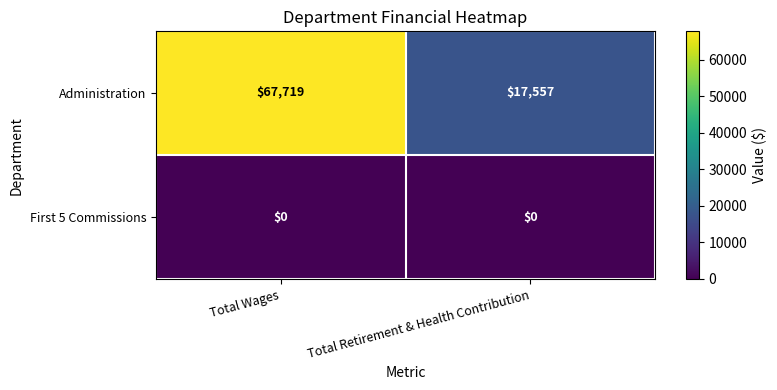

True or false: Administration has a value of 39069 at Total Wages.

False